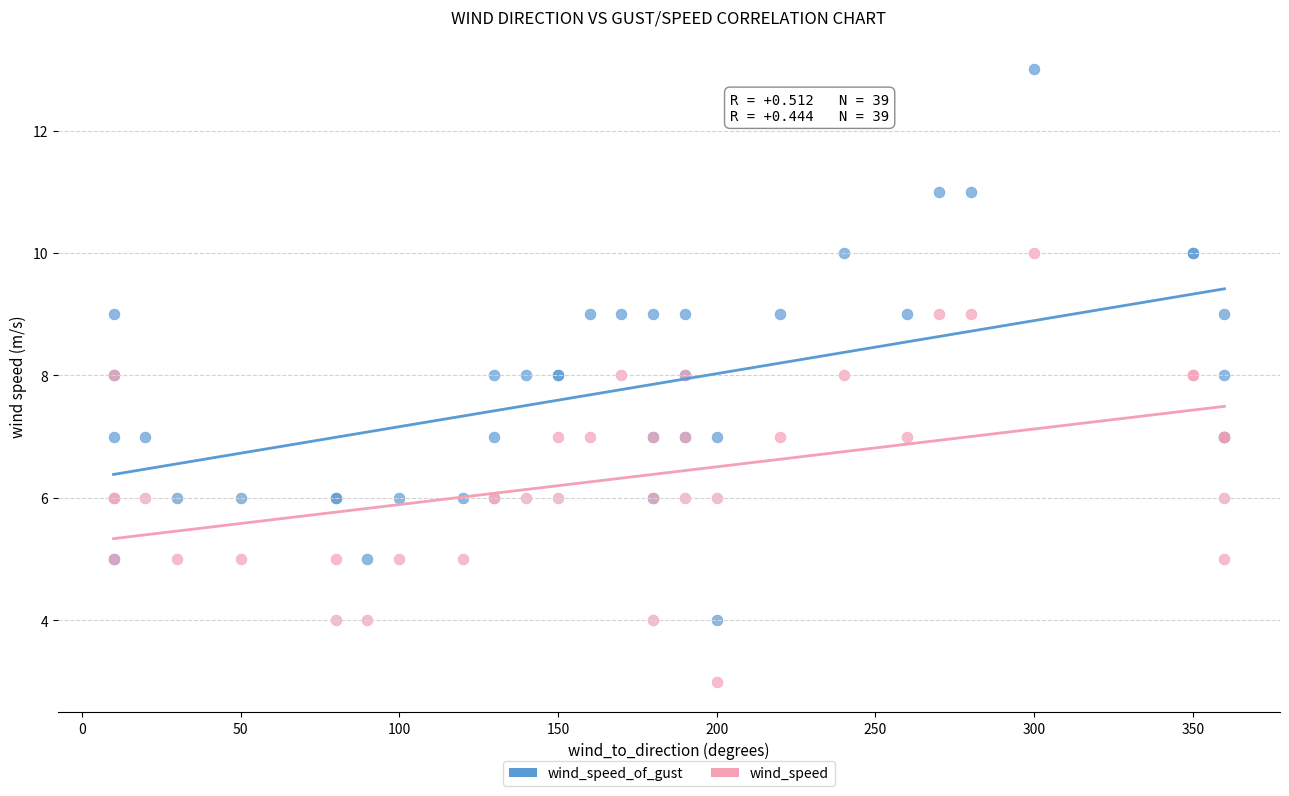

Which series contains the lowest Y value?

wind_speed